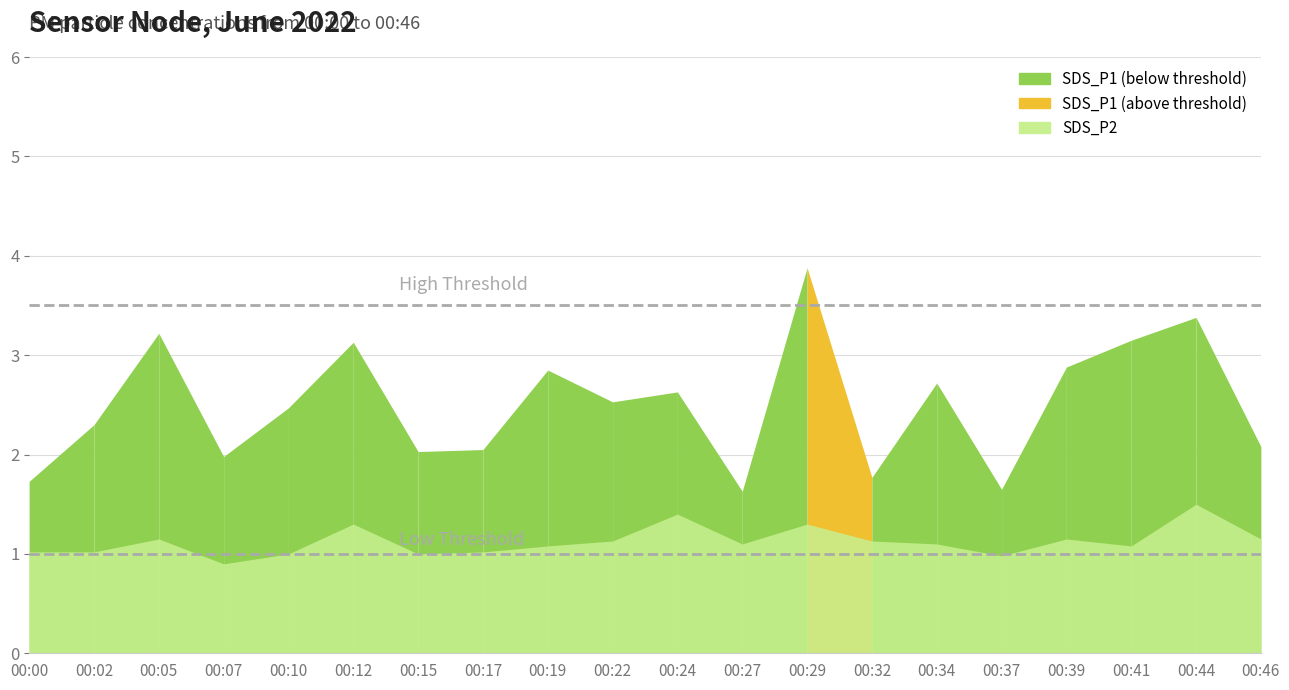

True or false: SDS_P1 has more than 0 interior local peaks.

True